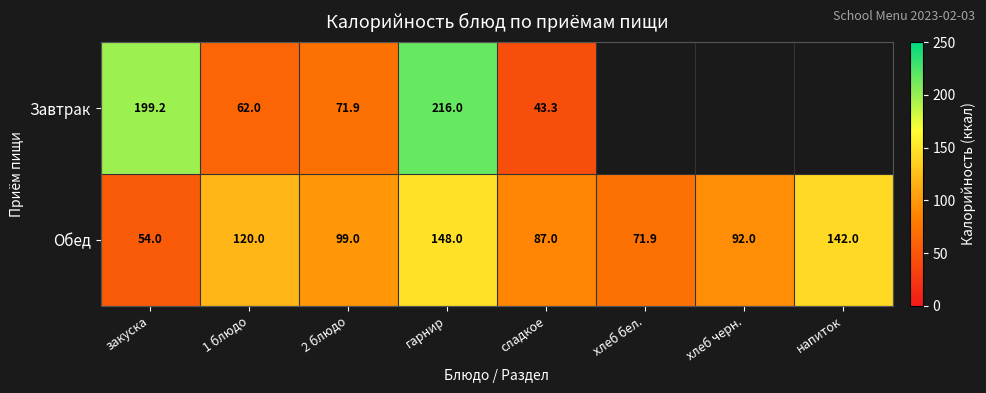

What is the average value of the Обед series?

101.7